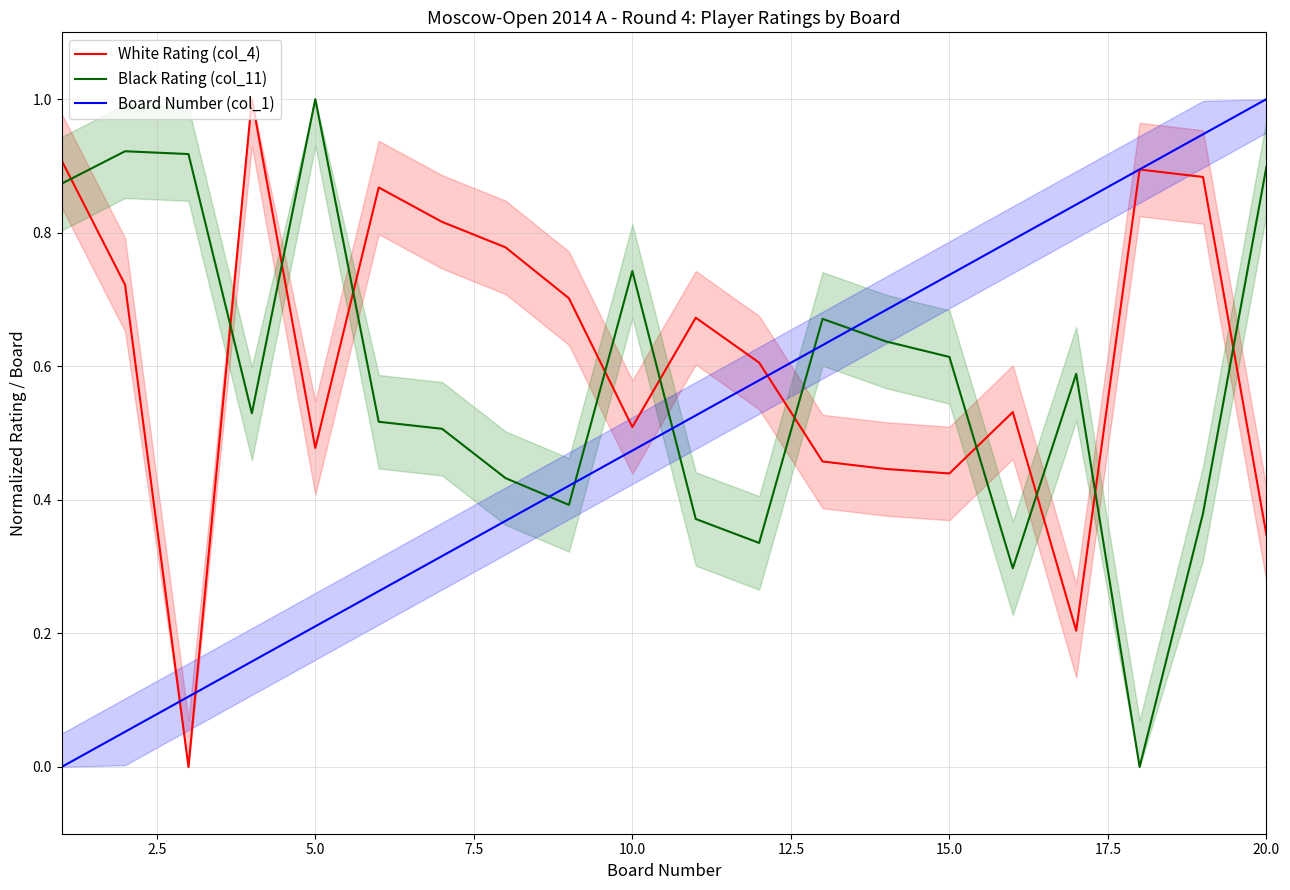

What are all the series names shown in the legend?

White Rating (col_4), Black Rating (col_11), Board Number (col_1)